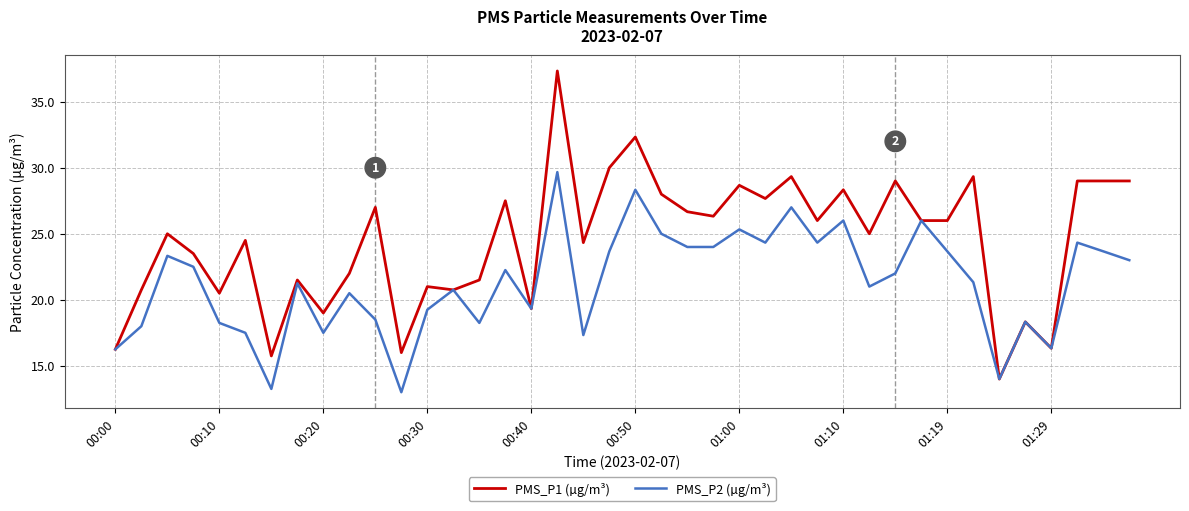

List the series in order of their overall mean, highest first.

PMS_P1 (µg/m³), PMS_P2 (µg/m³)